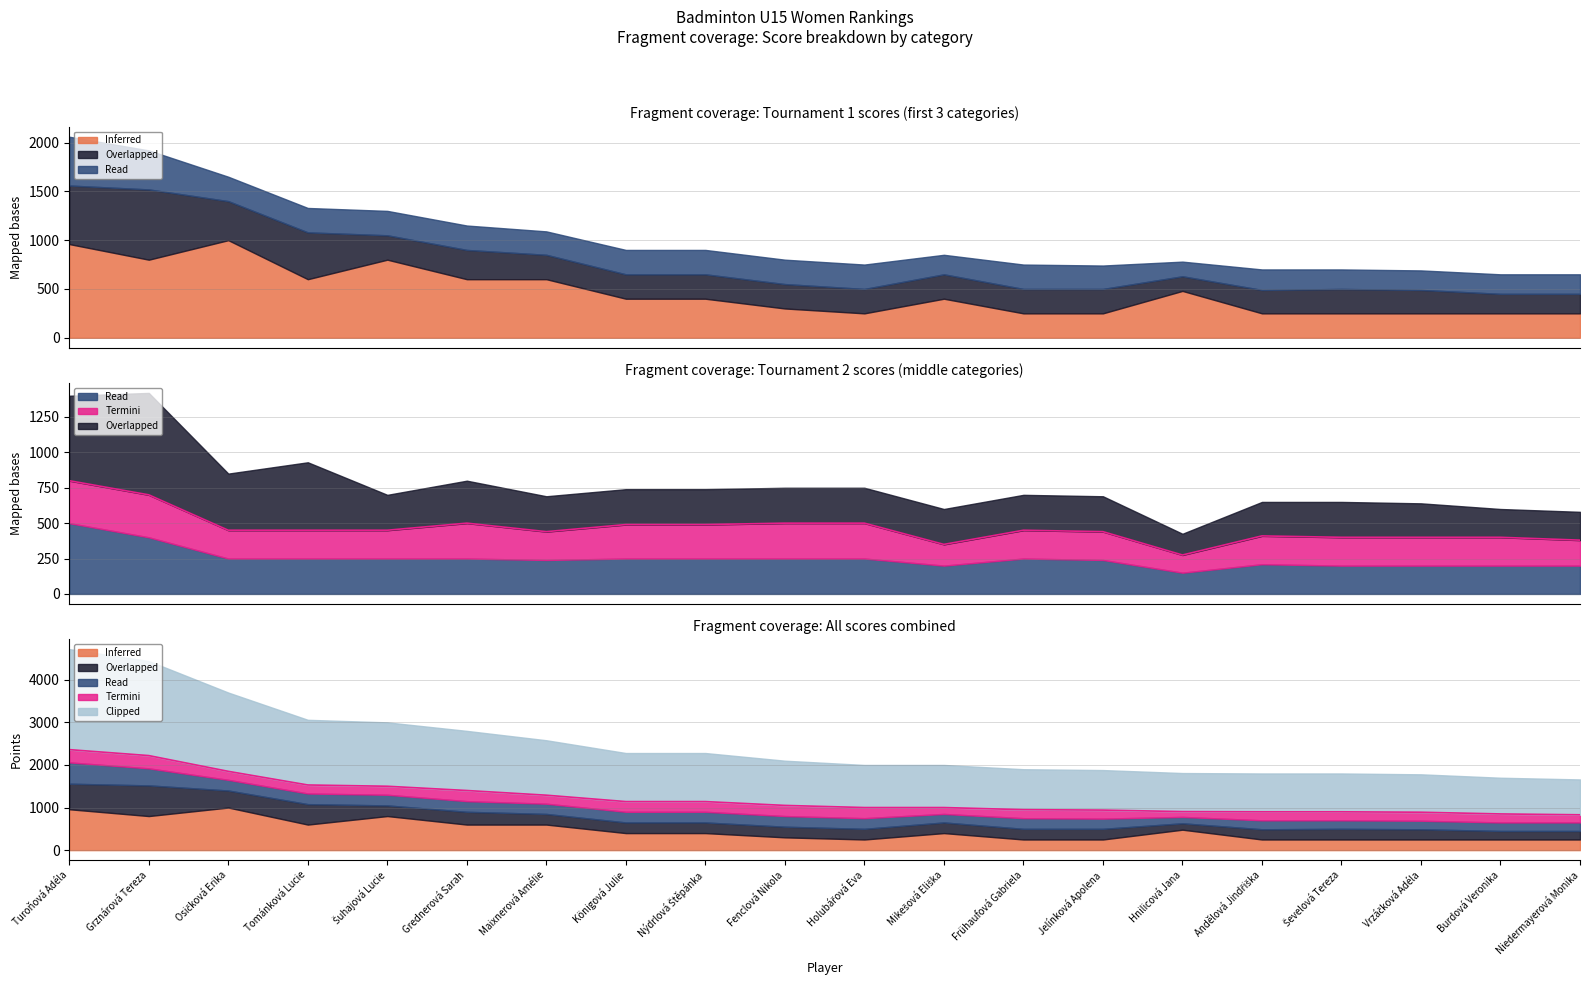

What is the label of the 1st point from the right?

Niedermayerová Monika